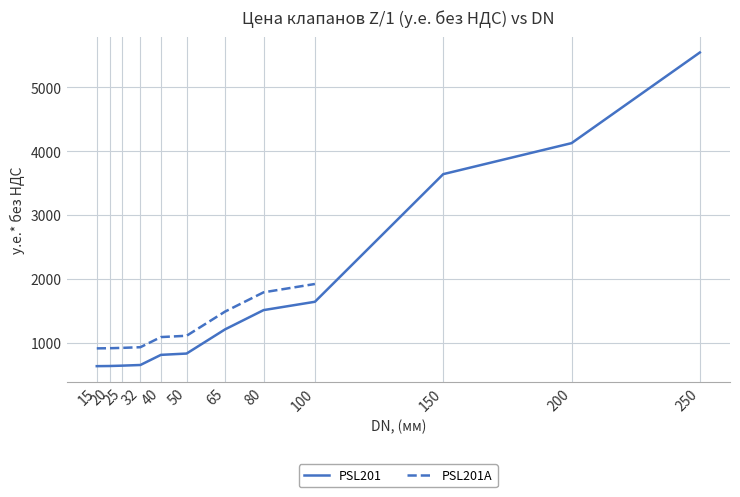

What is the value of the 9th point from the left?

1642.3